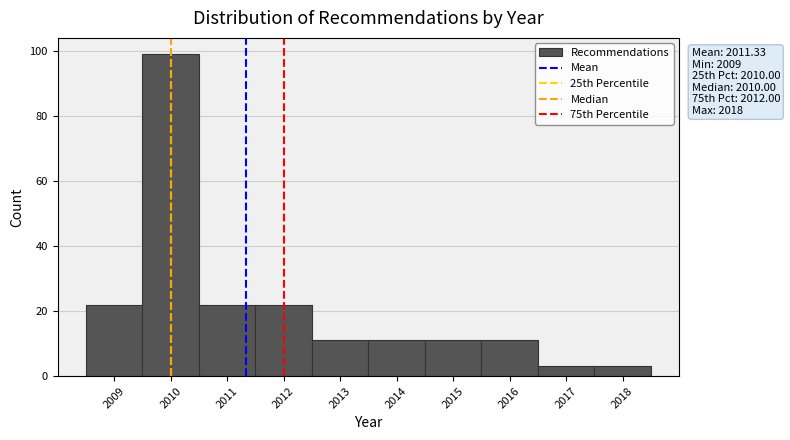

Which range on the x-axis has the tallest bar?

2009.5 to 2010.5